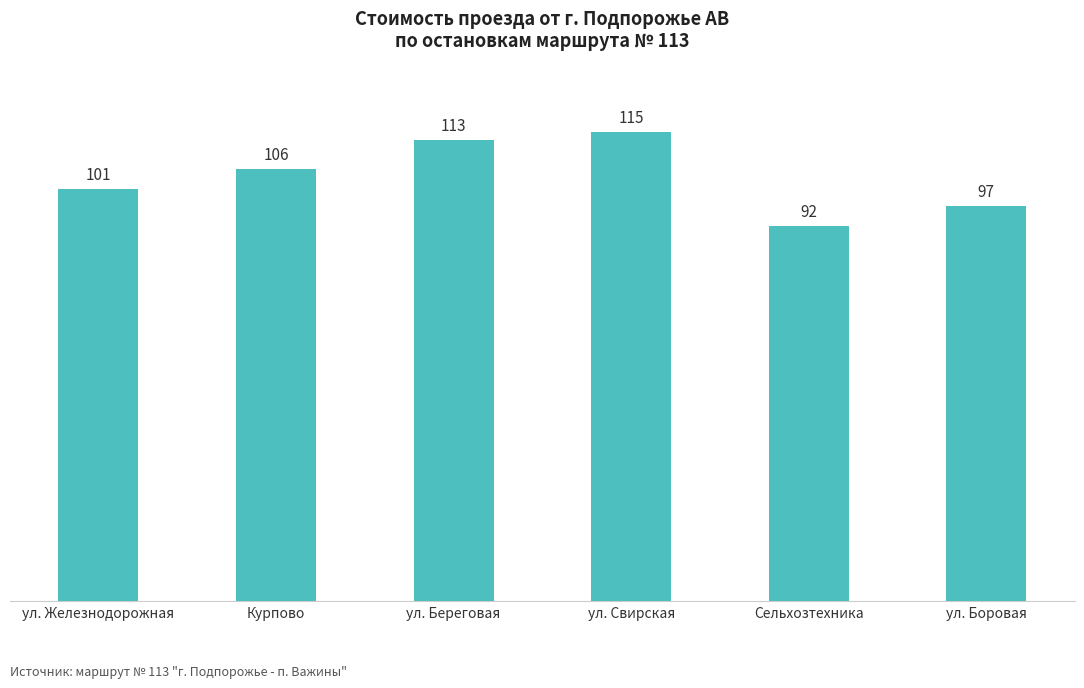

What is the smallest value displayed?

92